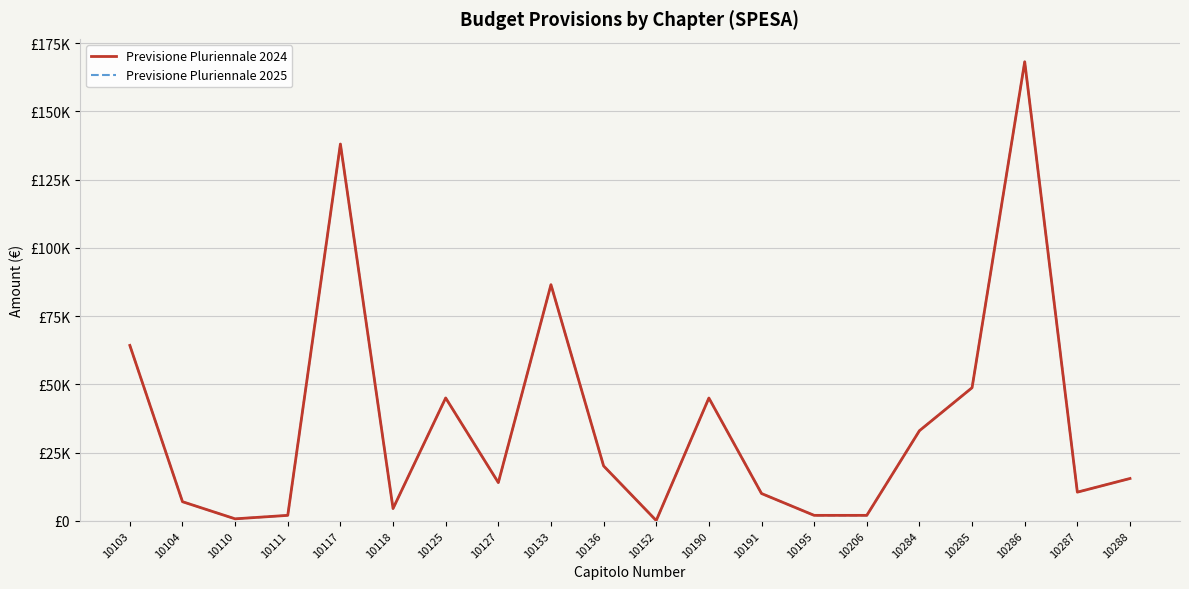

At 10152, list the series in order from smallest to largest.

Previsione Pluriennale 2024, Previsione Pluriennale 2025